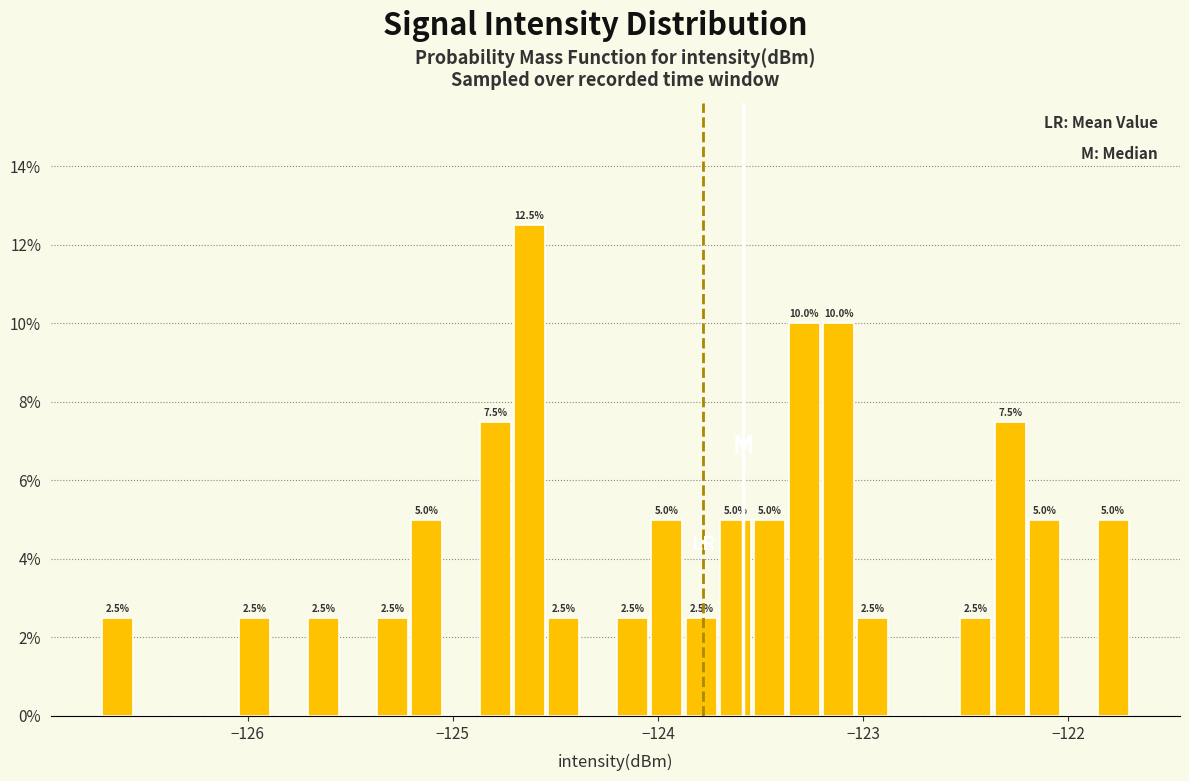

Around what value on the x-axis is the tallest bar? Give the approximate position of its centre, as read against the axis.

-124.6